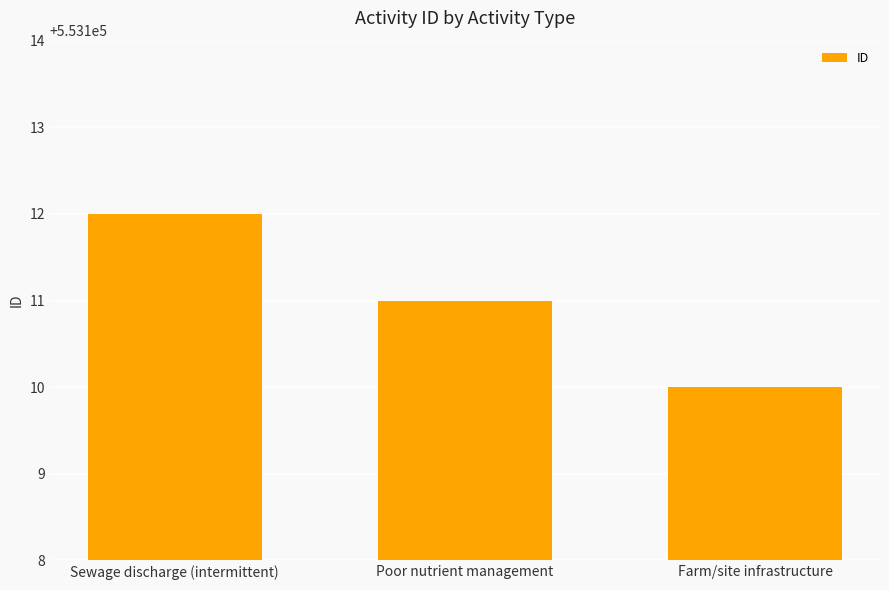

Rank the categories by value from highest to lowest.

Sewage discharge (intermittent), Poor nutrient management, Farm/site infrastructure